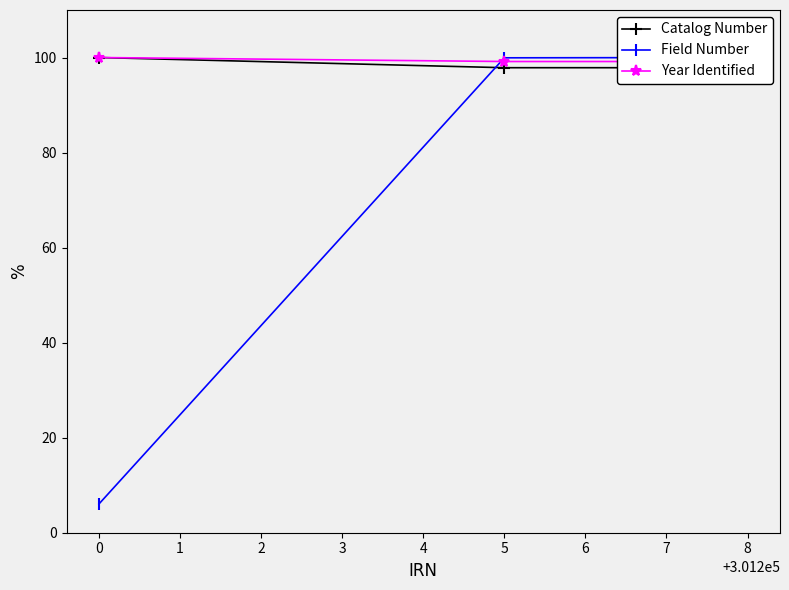

What is the value of the Field Number point at the 1st from the left?

6.1